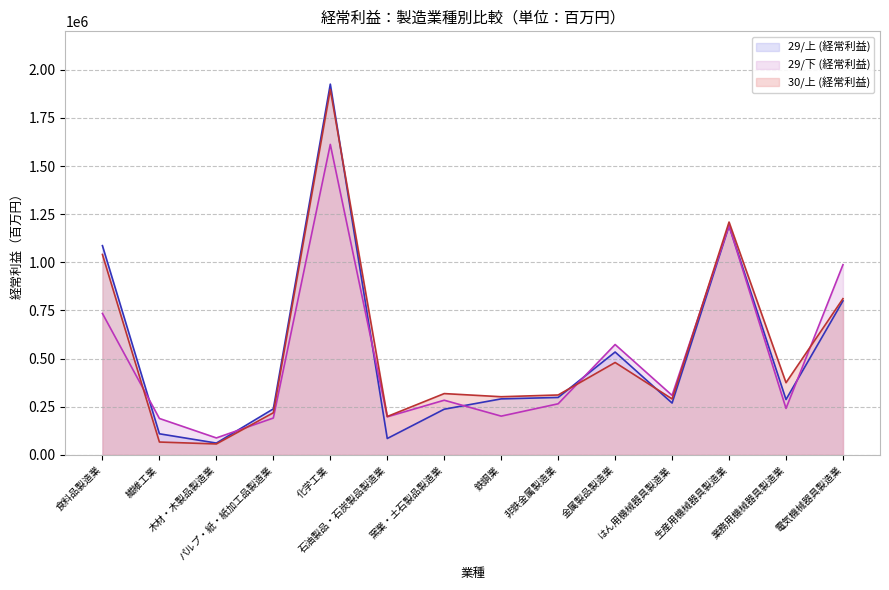

True or false: 29/下 (経常利益) has more than 2 interior local peaks.

True